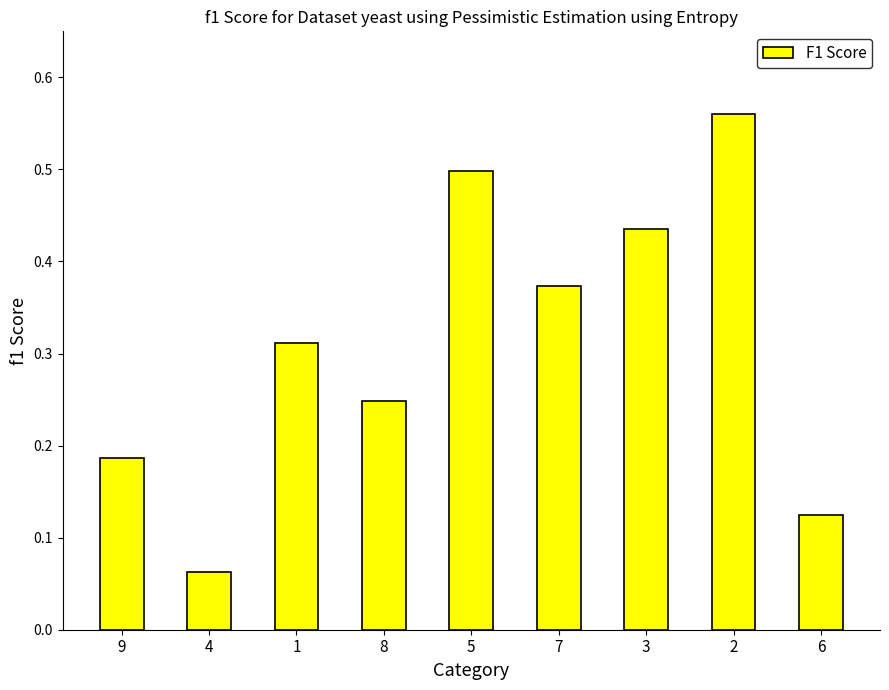

True or false: the data shows 0.1 at 8.

False